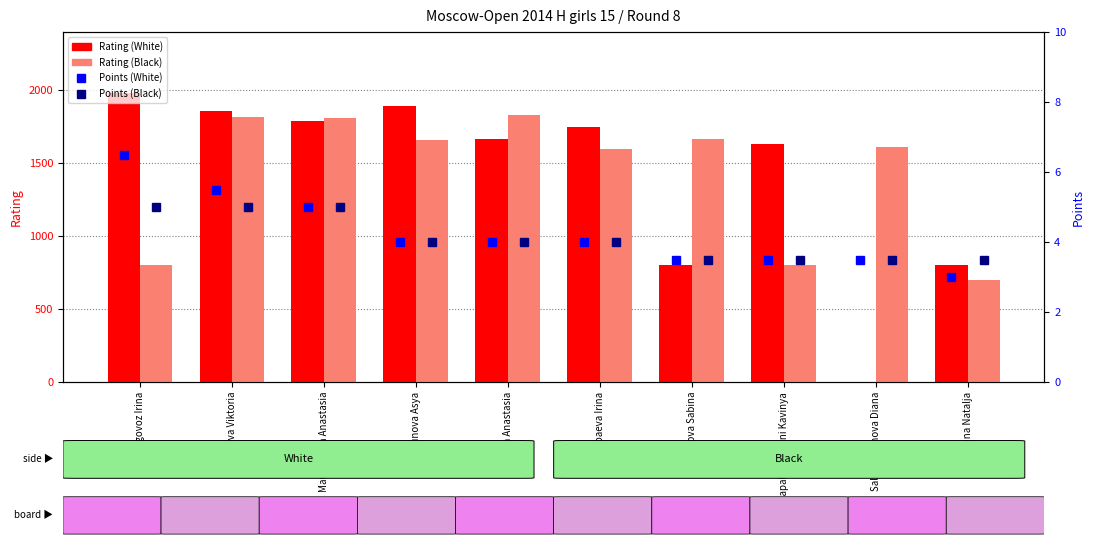

Rank the series at Junussova Sabina from highest to lowest value.

Rating (Black), Rating (White), Points (White), Points (Black)